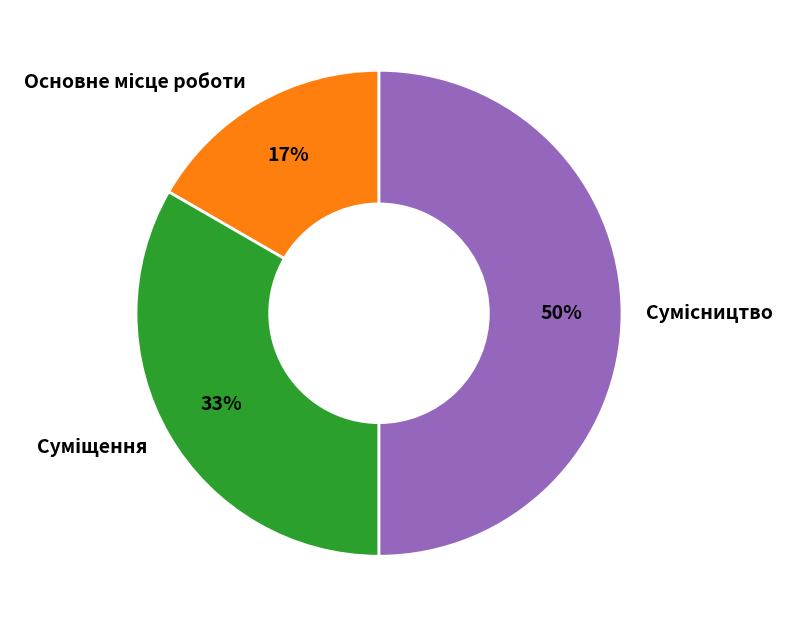

To the nearest percent, what is the difference between the largest and smallest slice percentages?

33%